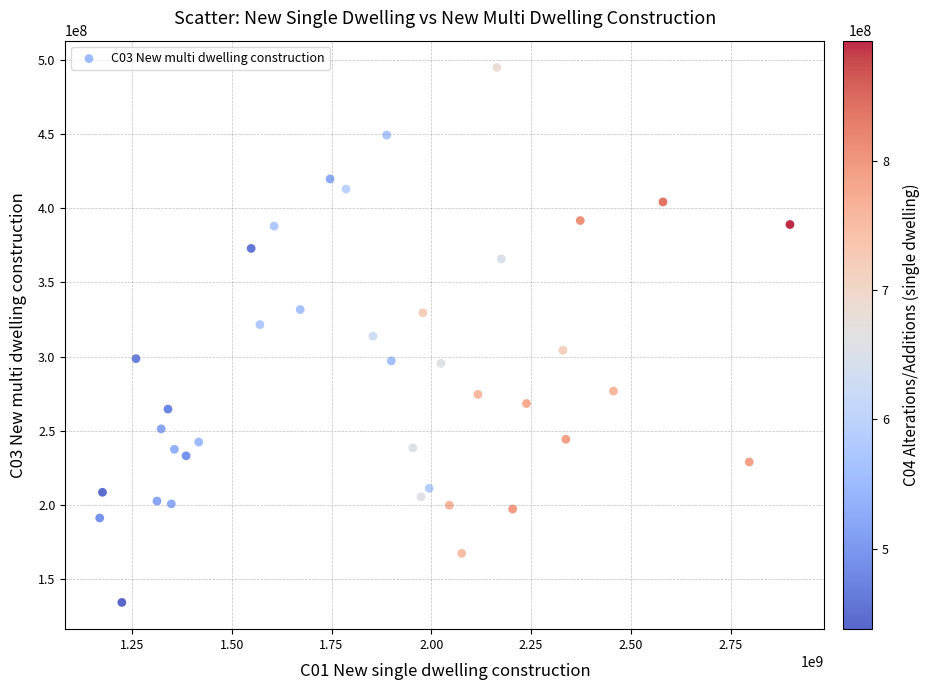

What is the range of X values (max minus min)?

1729354321.4